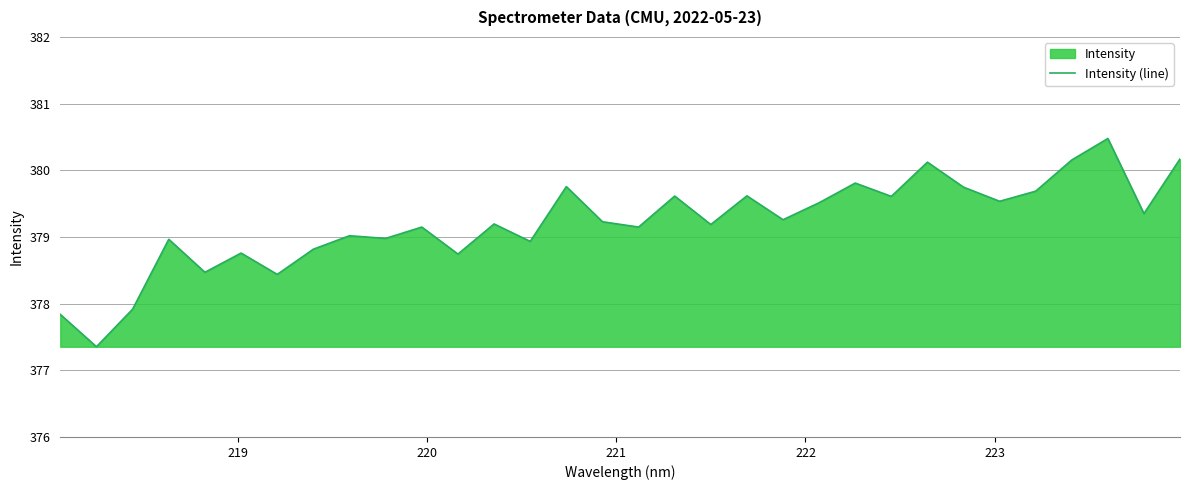

What is the difference between the maximum and minimum values?

3.1